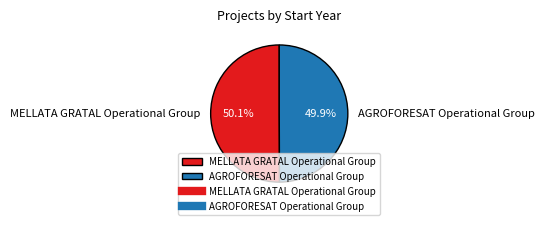

Is there a majority slice in this chart?

Yes